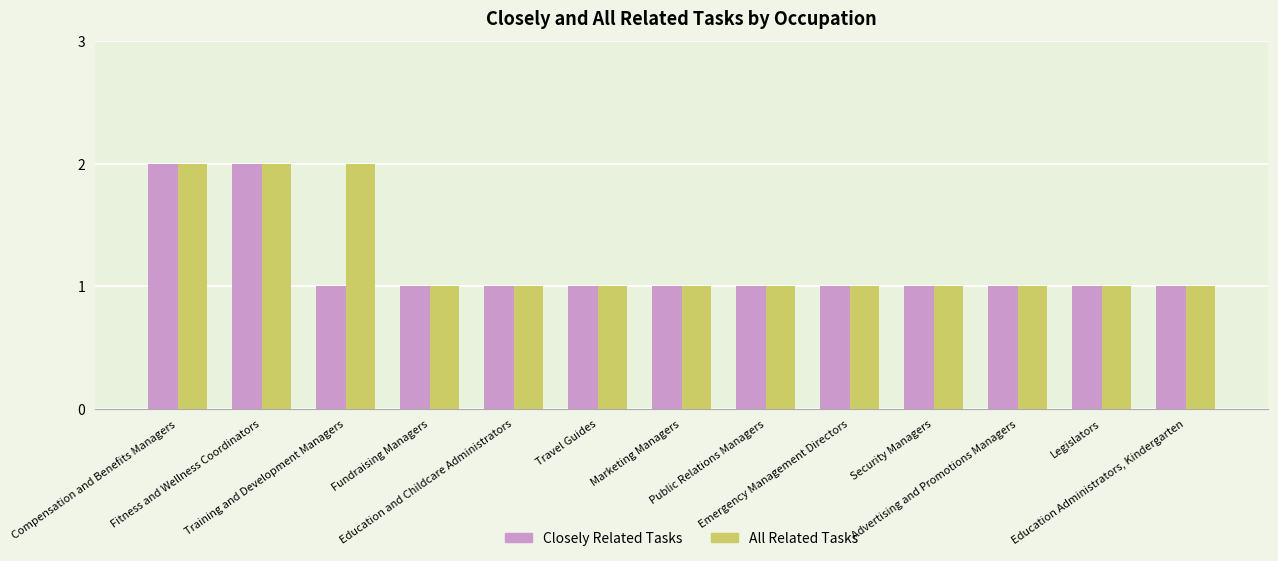

What is the sum of all Closely Related Tasks values?

15